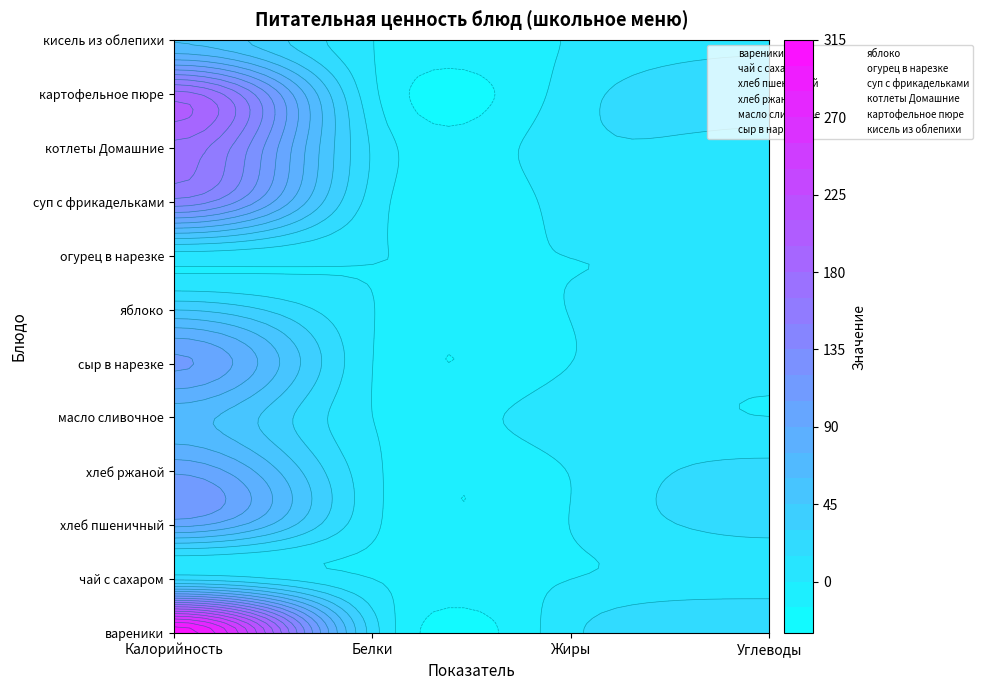

Between Жиры and Углеводы, which series saw the biggest shift?

хлеб пшеничный